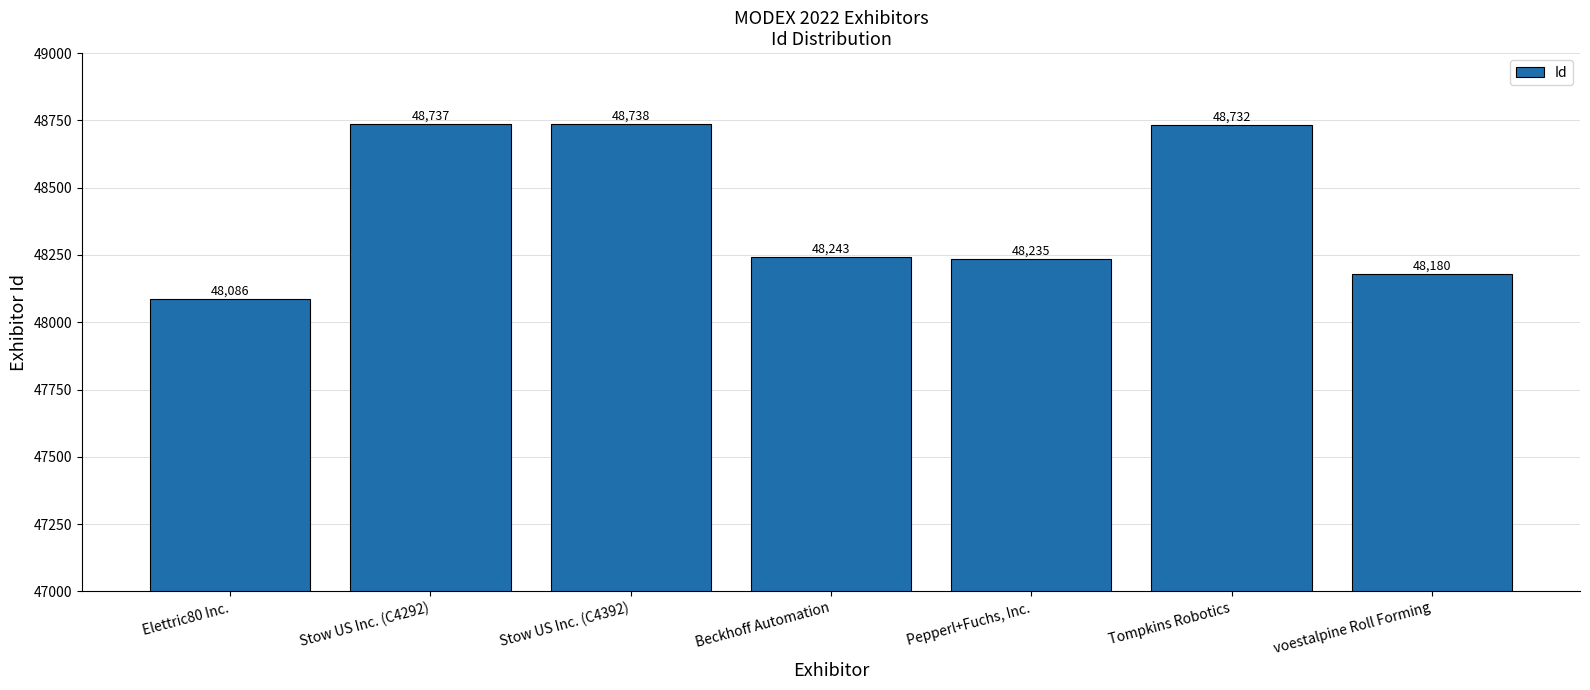

Is it true that the value at Pepperl+Fuchs, Inc. is 69422?

False